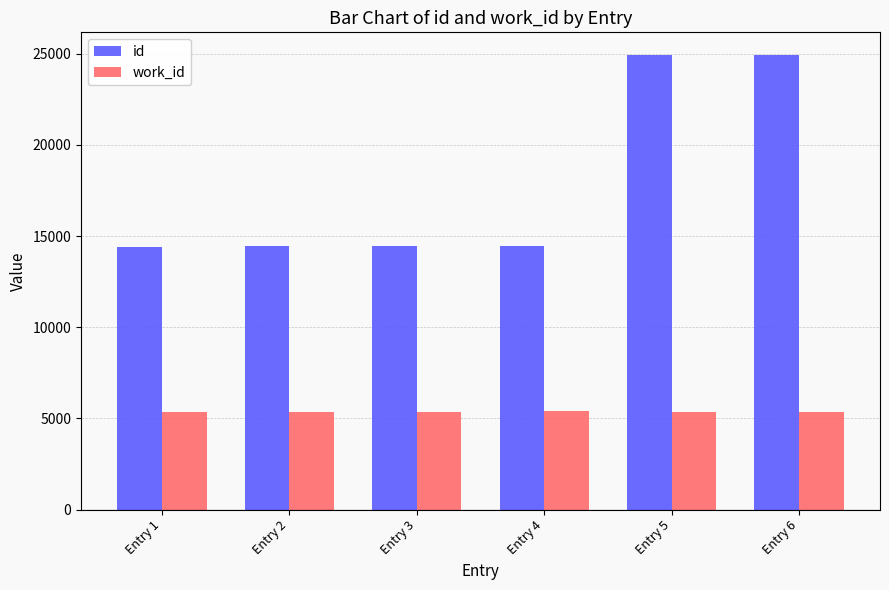

True or false: work_id has a value of 7622 at Entry 4.

False